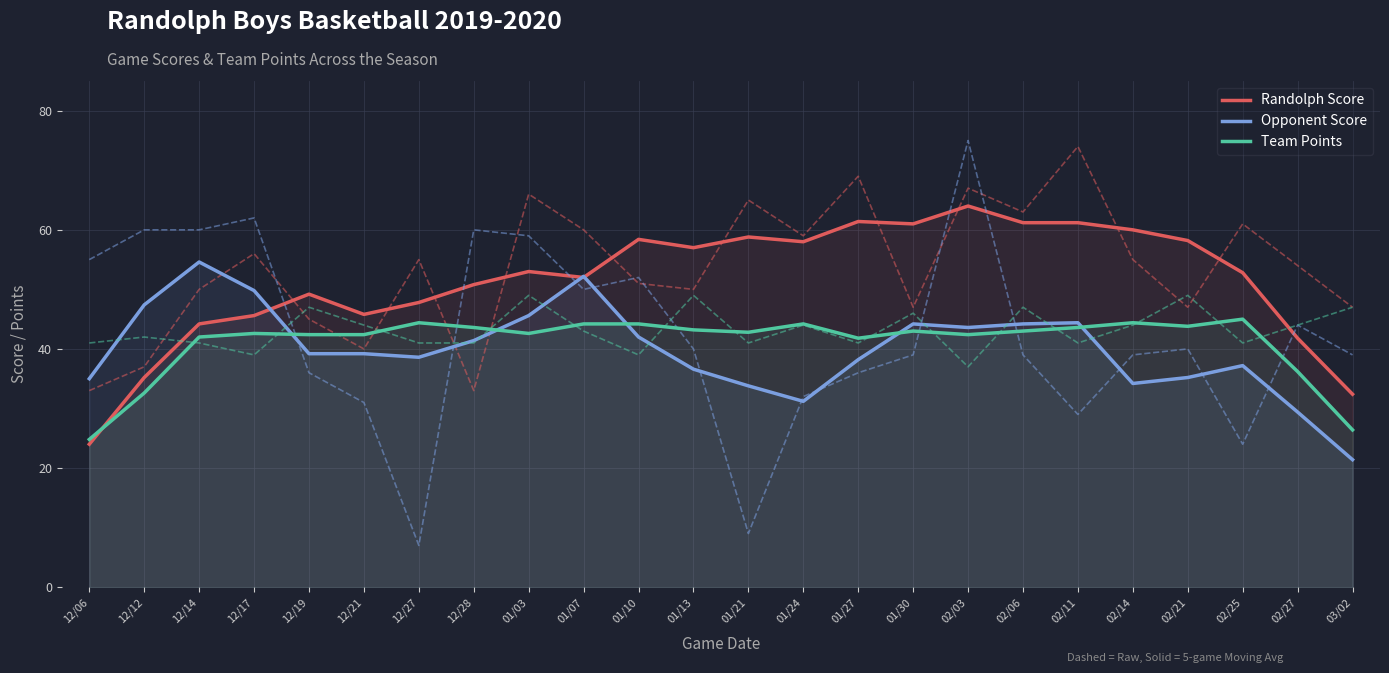

The Team Points series shows 9.0 at 01/13. True or false?

False